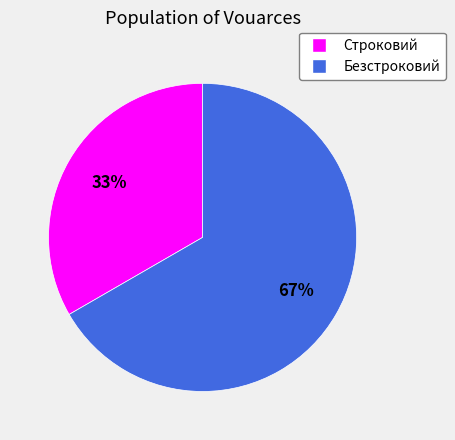

What percentage is the Безстроковий slice, to the nearest percent?

67%